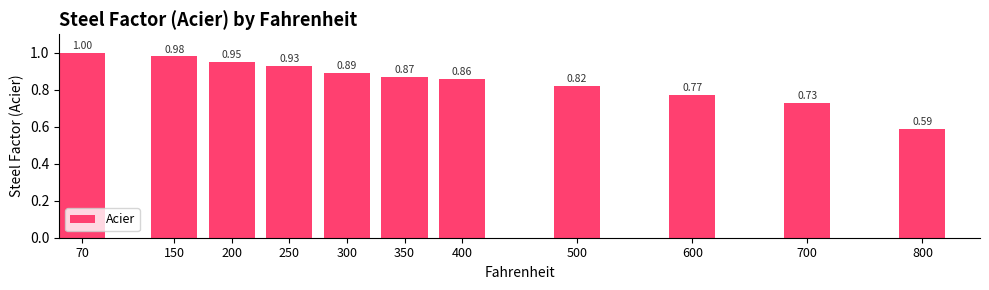

What is the difference between the maximum and minimum values?

0.4